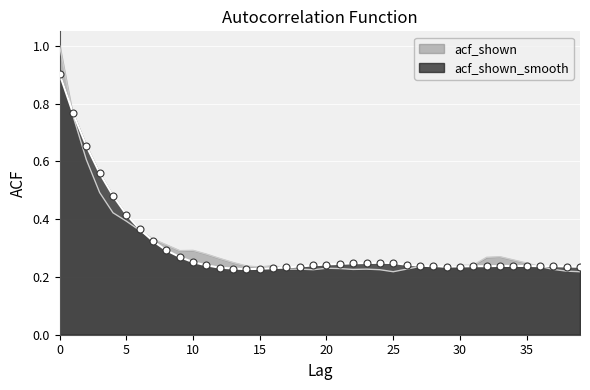

Which series ends up on top after the final intersection of acf_shown and acf_shown_smooth?

acf_shown_smooth